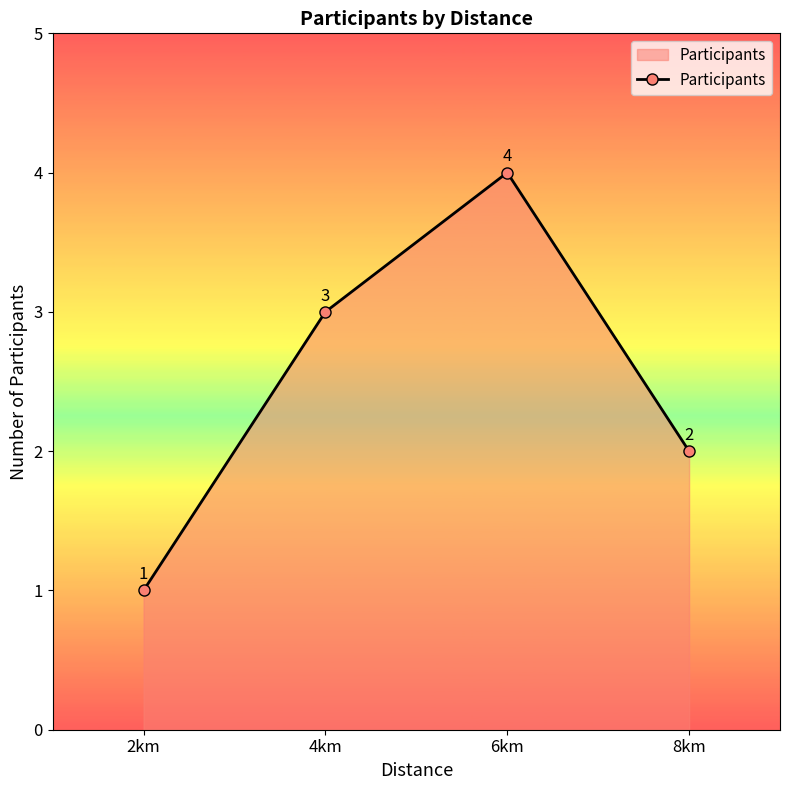

Approximately how many times larger is the value at 6km compared to 2km?

4.0